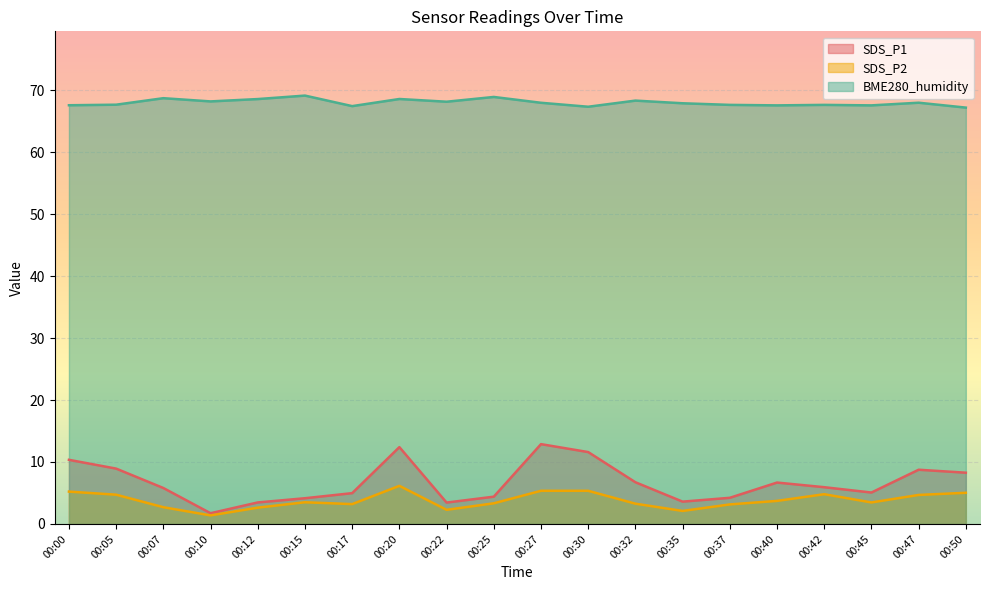

Reading right to left, extract all data points from this chart.

SDS_P1: 8.3	8.8	5.1	5.9	6.7	4.2	3.6	6.7	11.6	12.9	4.4	3.5	12.4	5.0	4.2	3.5	1.7	5.8	8.9	10.3
SDS_P2: 5.0	4.7	3.5	4.8	3.7	3.1	2.1	3.3	5.3	5.3	3.3	2.3	6.2	3.2	3.5	2.6	1.4	2.7	4.7	5.2
BME280_humidity: 67.2	68.0	67.6	67.6	67.6	67.6	67.9	68.3	67.3	68.0	68.9	68.2	68.6	67.4	69.1	68.6	68.2	68.7	67.7	67.6